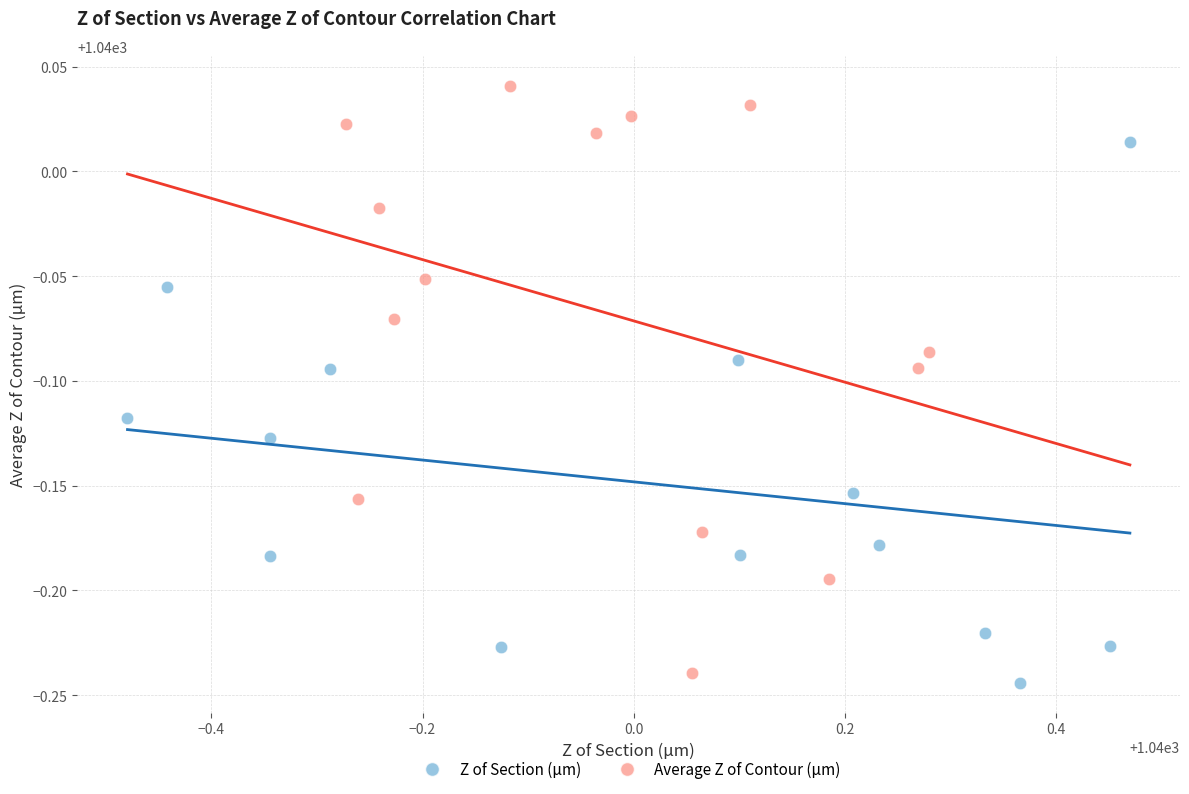

Which series contains the highest Y value?

Average Z of Contour (µm)